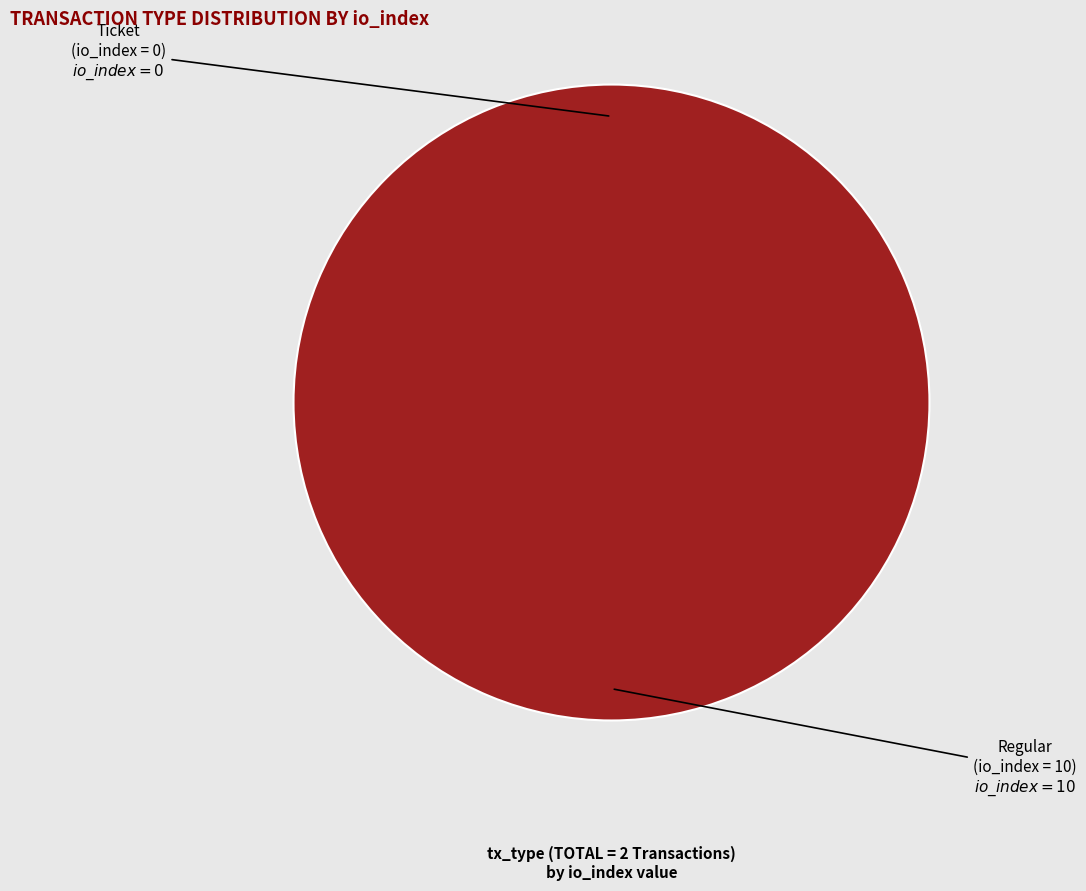

To the nearest percent, what is the difference between the largest and smallest slice percentages?

100%